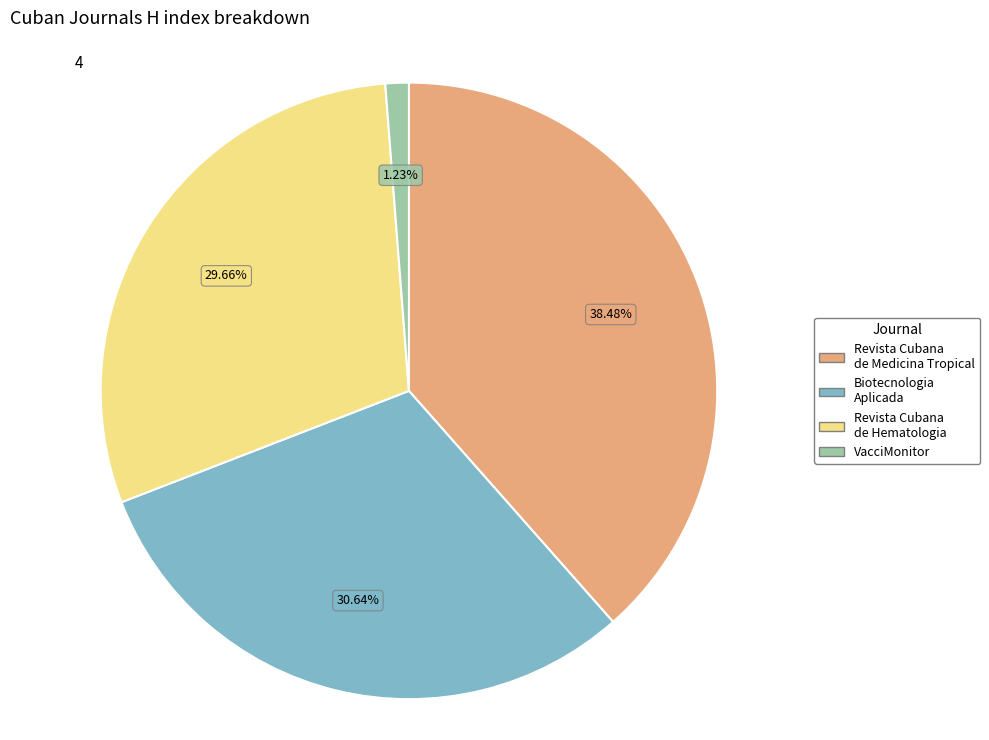

Is it true that VacciMonitor is 11% of the pie?

False